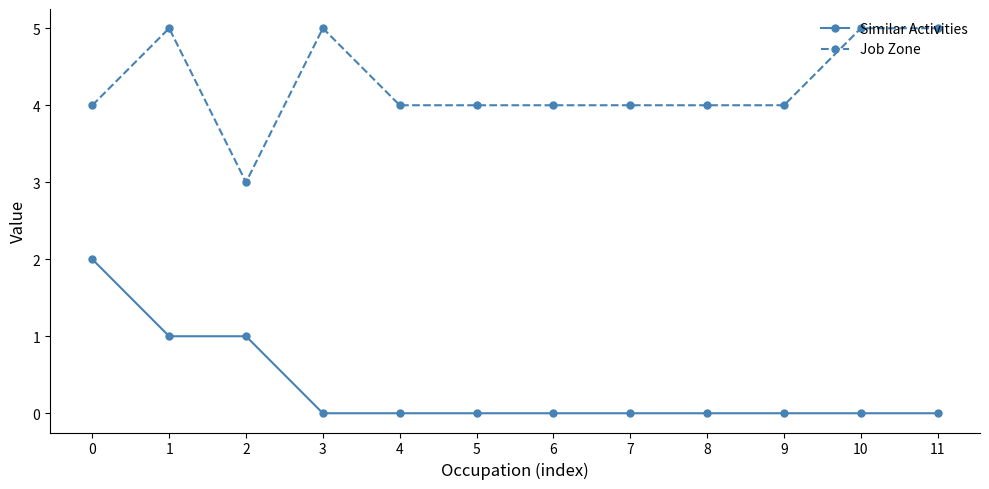

Does the chart have visible grid lines?

No